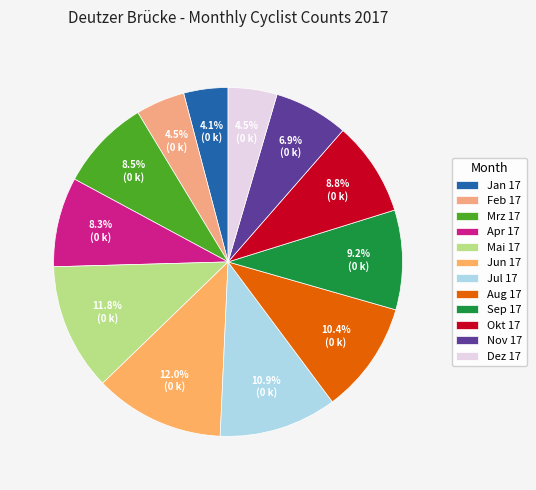

To the nearest percent, what is the combined percentage of Mrz 17 and Aug 17?

19%